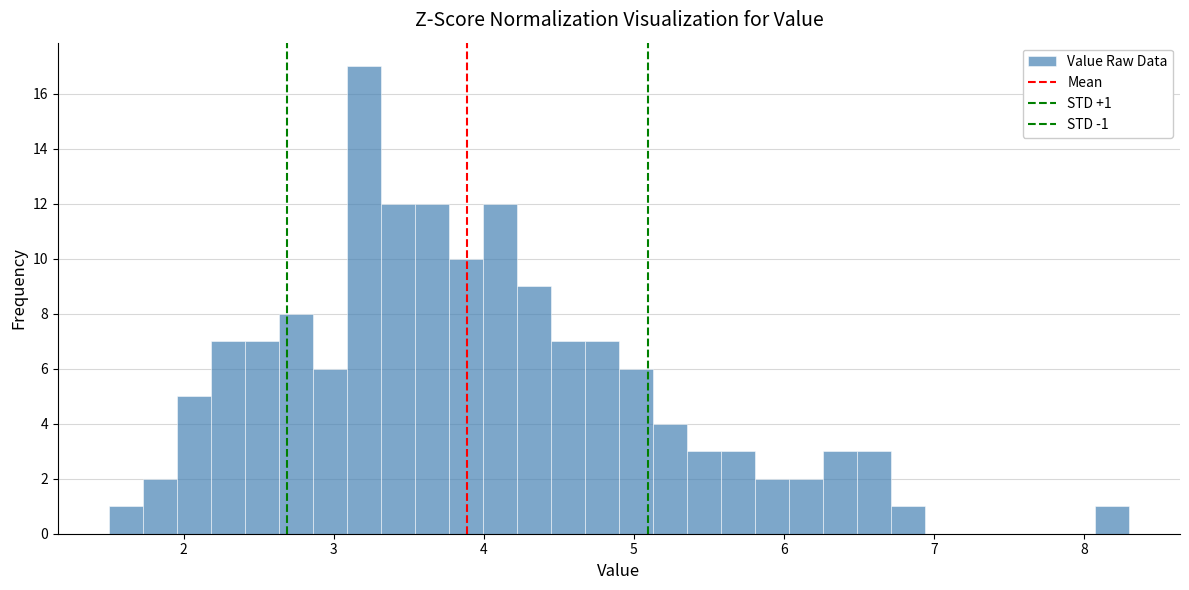

Around what value on the x-axis is the tallest bar? Give the approximate position of its centre, as read against the axis.

3.2